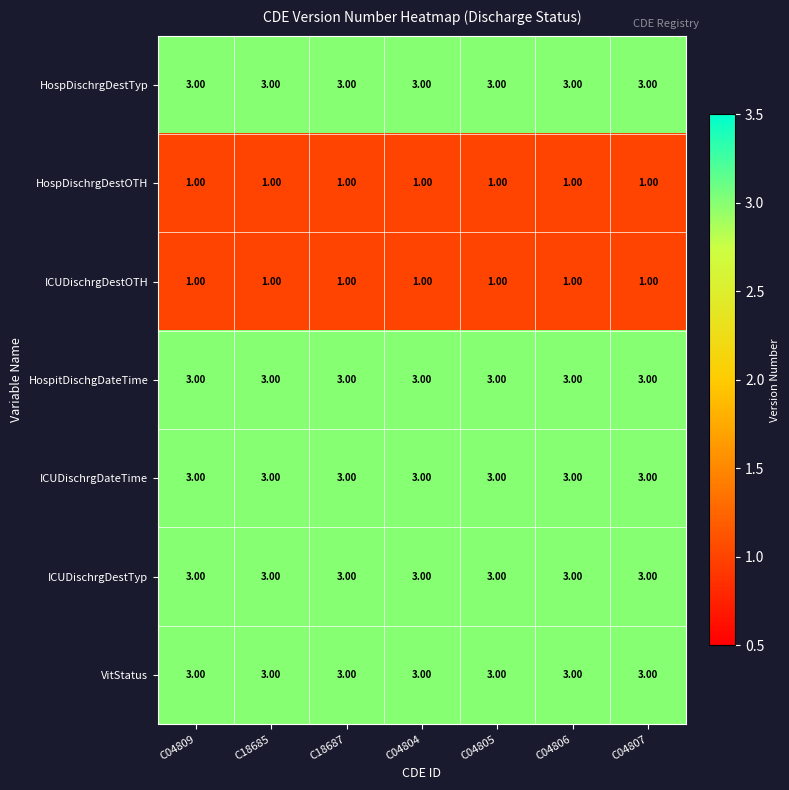

What is the sum of all VitStatus values?

21